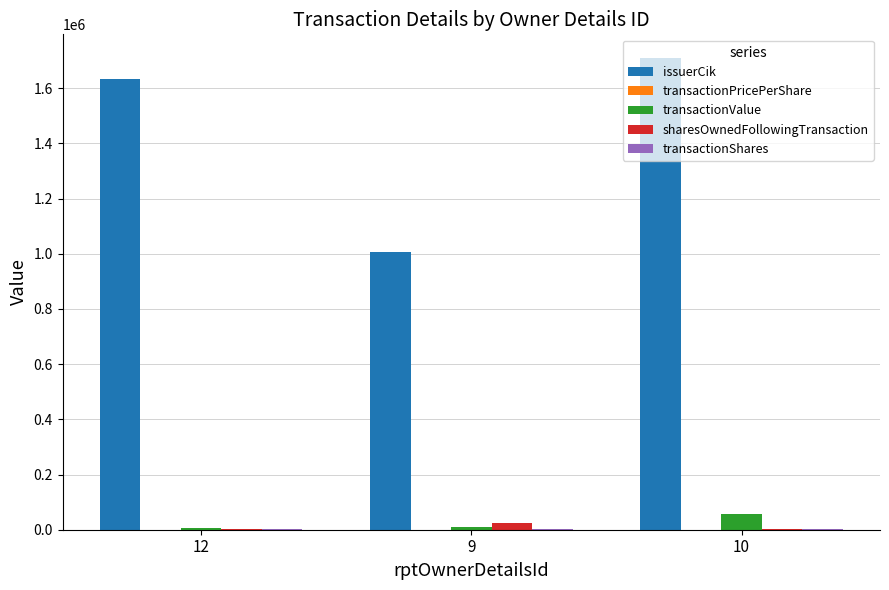

What is the maximum value for transactionValue?

57500.0